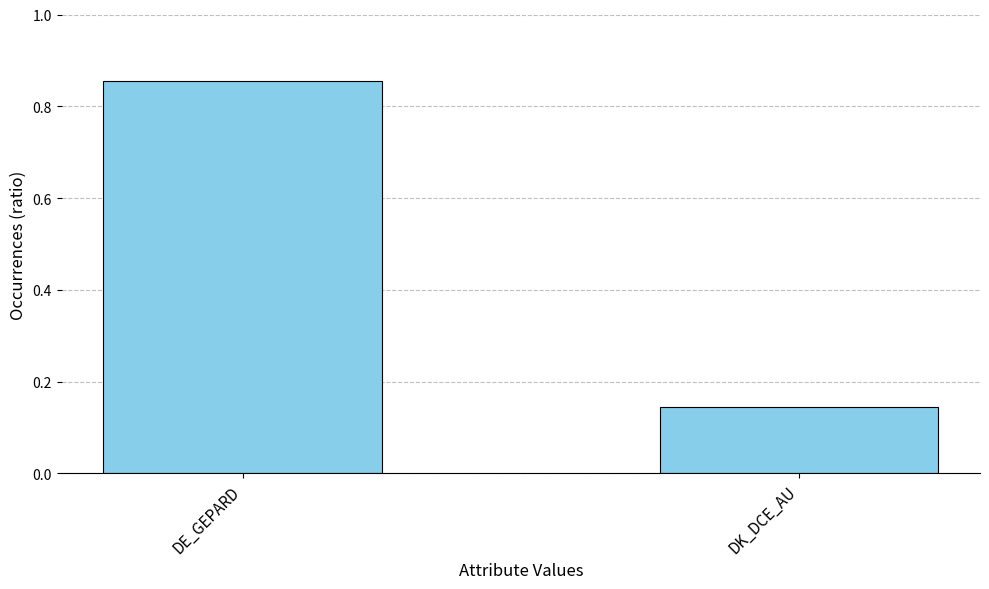

What is the label of the 1st bar from the right?

DK_DCE_AU